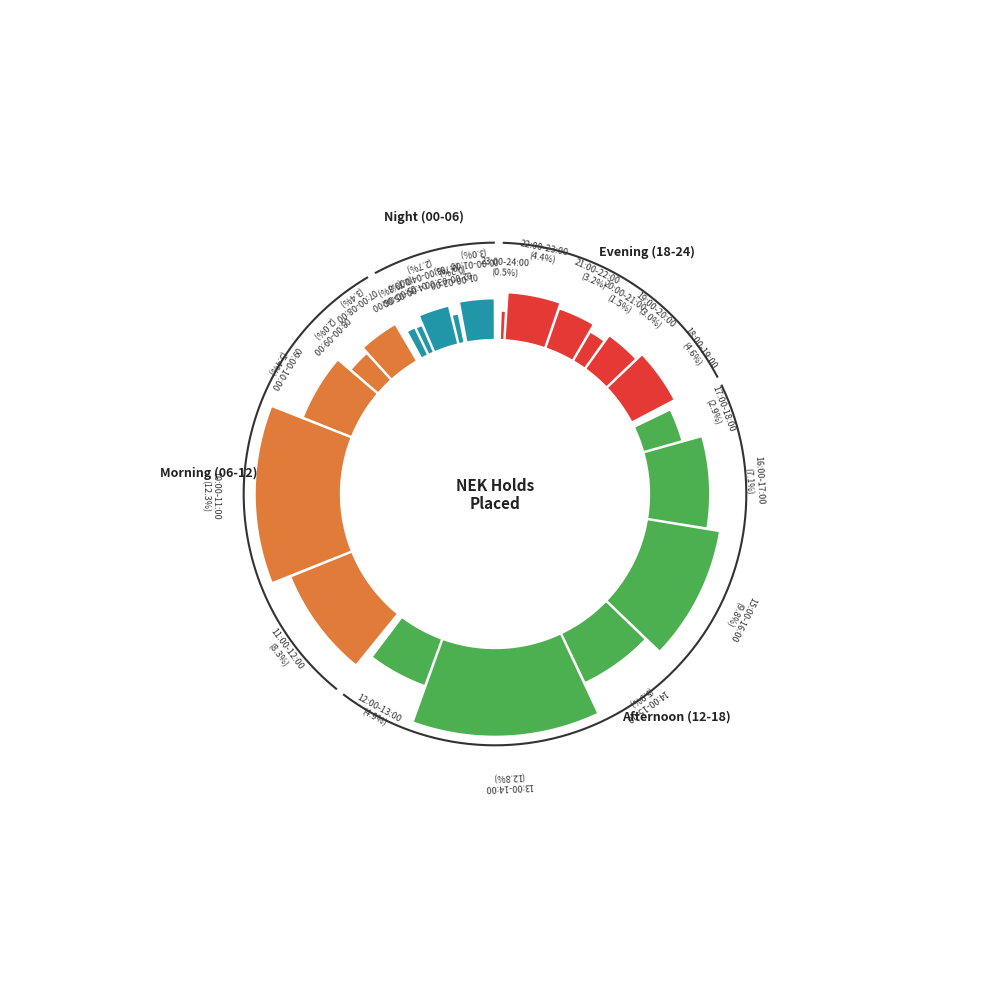

Rank the categories by value from lowest to highest.

06:00-07:00, 01:00-02:00, 23:00-24:00, 02:00-03:00, 04:00-05:00, 05:00-06:00, 20:00-21:00, 08:00-09:00, 03:00-04:00, 17:00-18:00, 00:00-01:00, 19:00-20:00, 21:00-22:00, 07:00-08:00, 22:00-23:00, 18:00-19:00, 12:00-13:00, 09:00-10:00, 14:00-15:00, 16:00-17:00, 11:00-12:00, 15:00-16:00, 10:00-11:00, 13:00-14:00